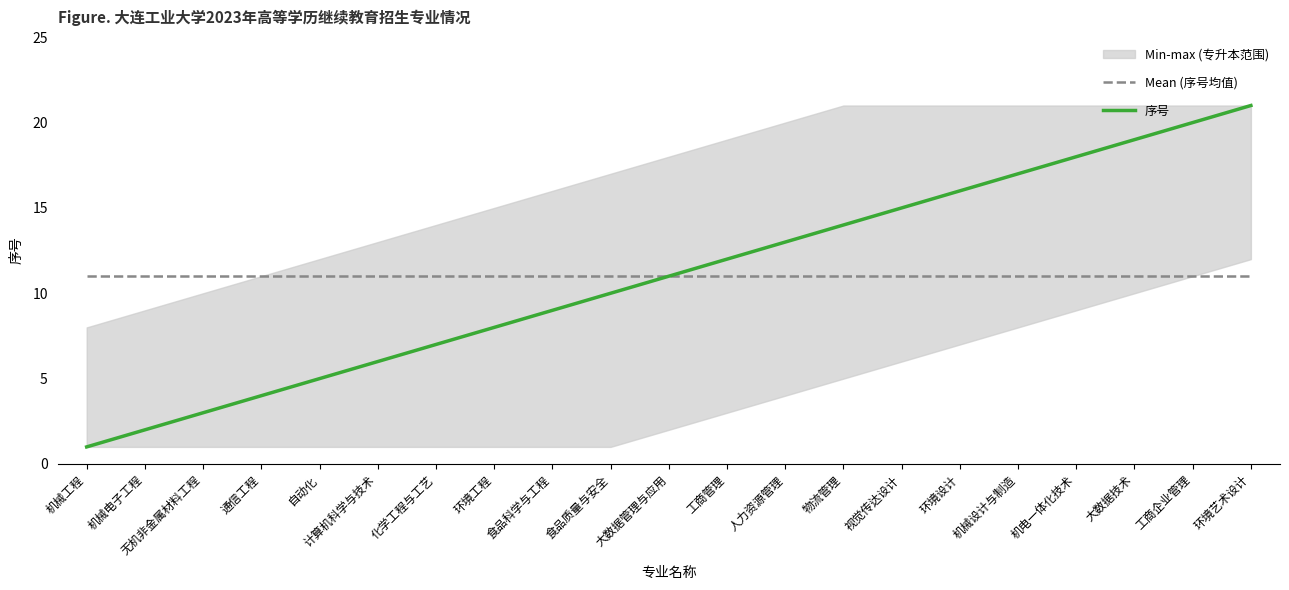

What position from the left is 环境工程?

8